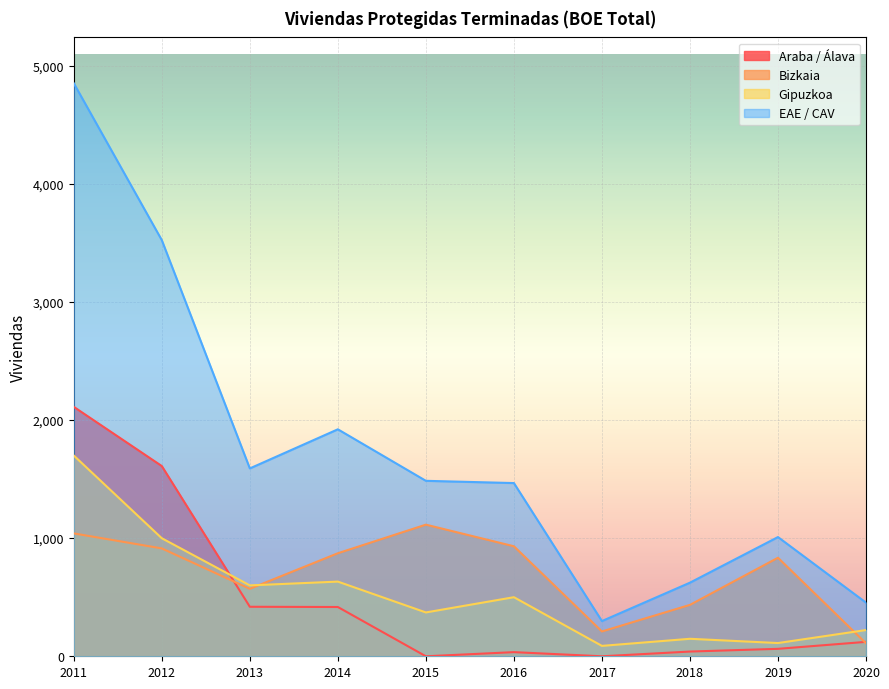

List the series in order of their peak value, lowest first.

Bizkaia, Gipuzkoa, Araba / Álava, EAE / CAV